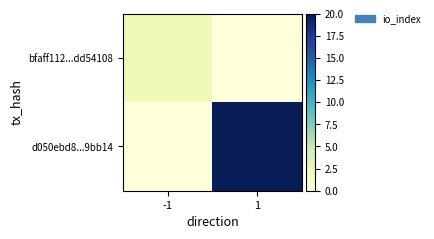

Rank the series at -1 from lowest to highest value.

d050ebd8...9bb14, bfaff112...dd54108